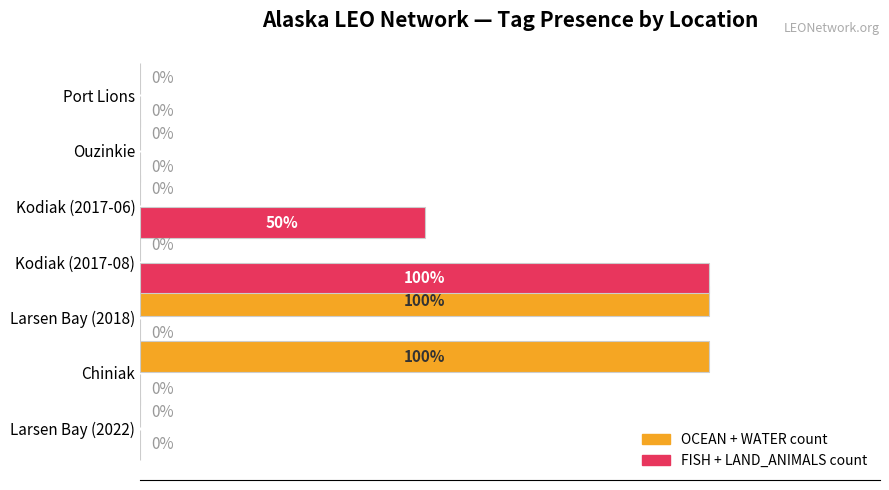

Which series has the largest total across all categories?

OCEAN + WATER count